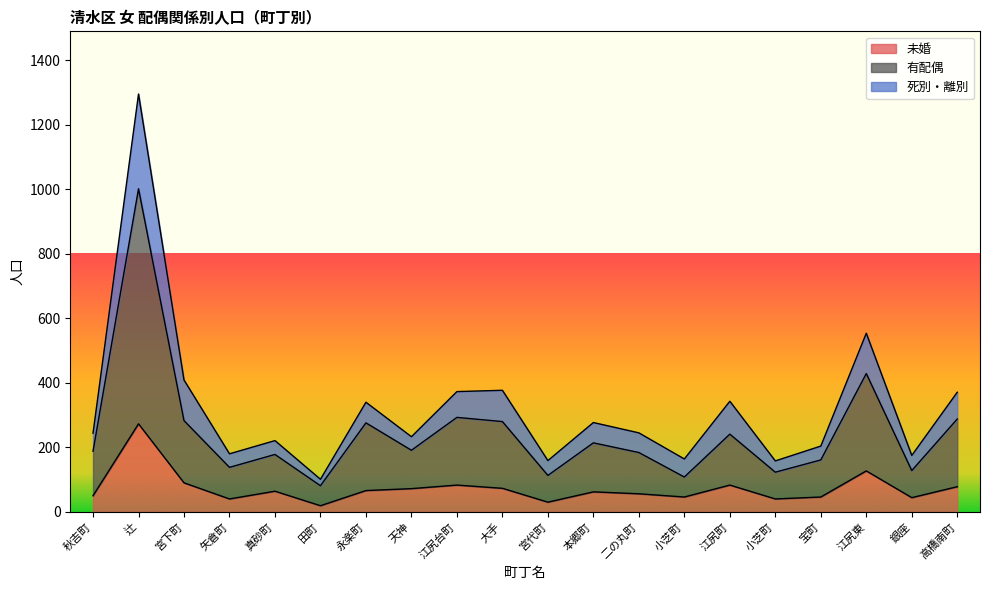

Which label corresponds to the largest value in the chart?

辻